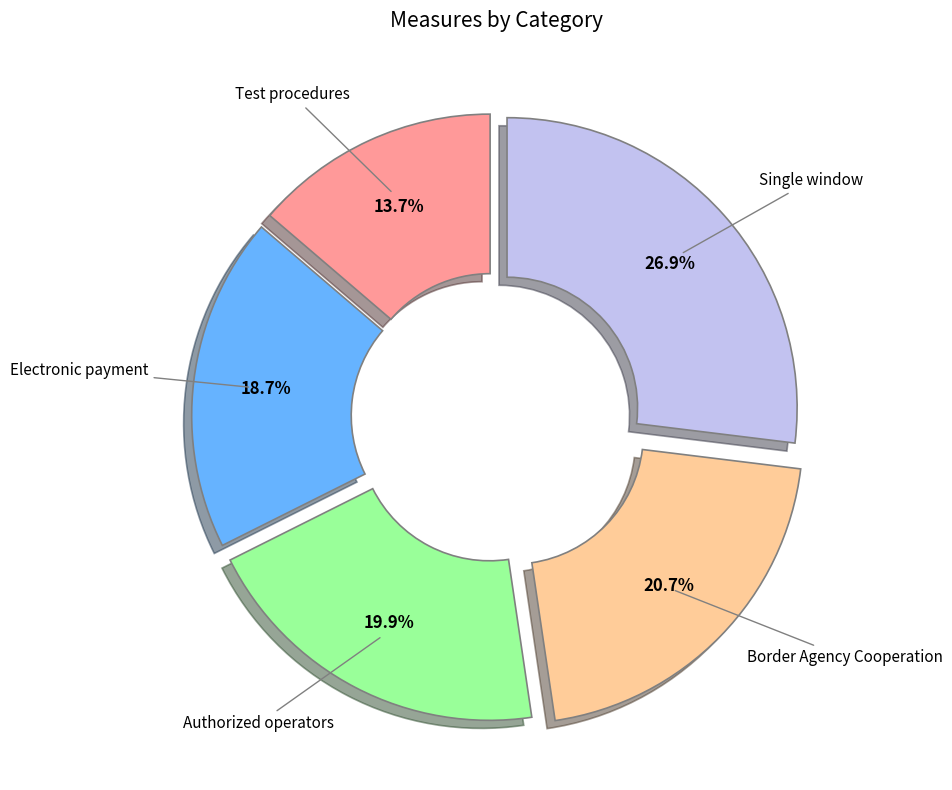

How many slices are in this pie chart?

5